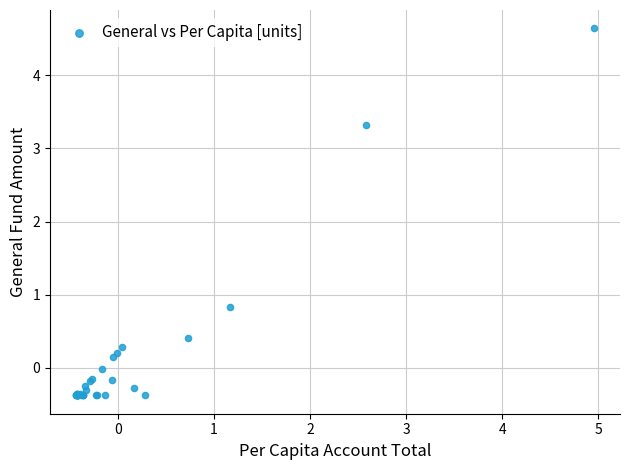

What Y value in the scatter plot is closest to 2?

0.8